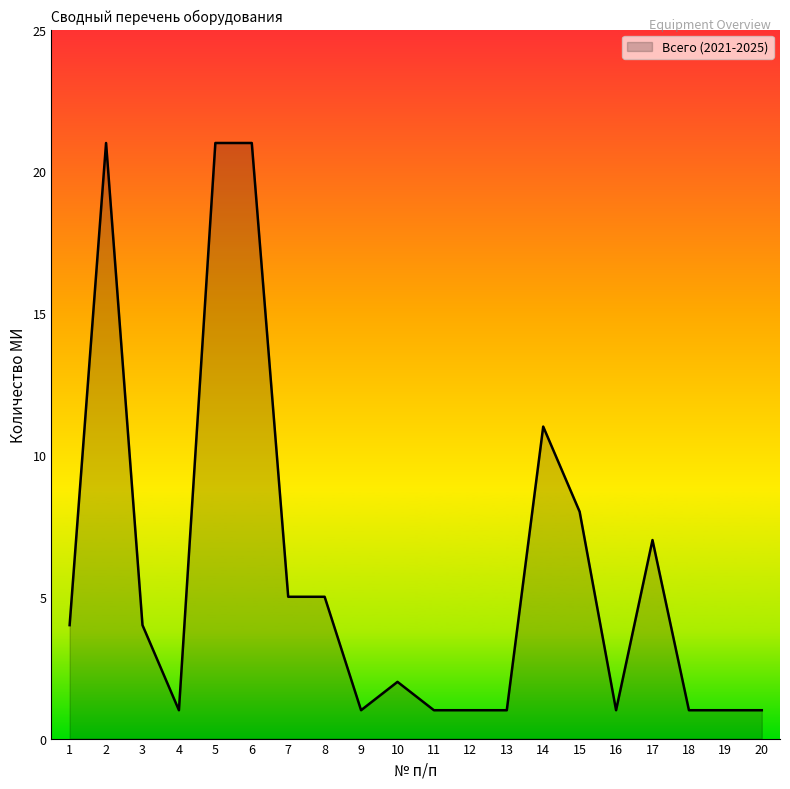

What is the change in value from 2 to 15?

-13